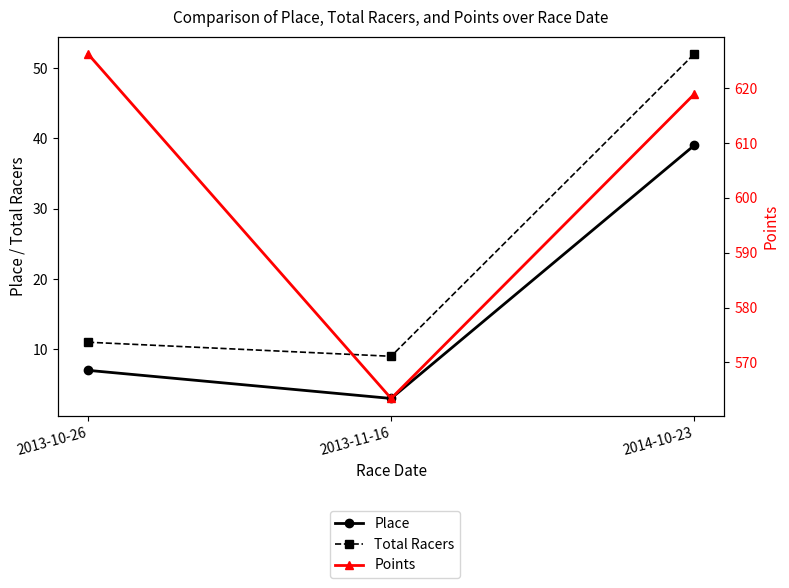

What is the sum of the Place values at 2013-11-16 and 2013-10-26?

10.0